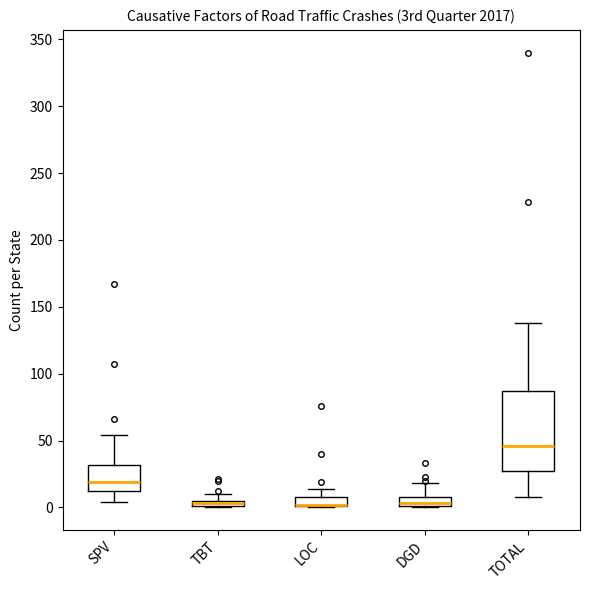

Where does the upper whisker of the box for DGD end on the y-axis? The values are not printed on the chart, so give them approximately, as read against the axis.

20